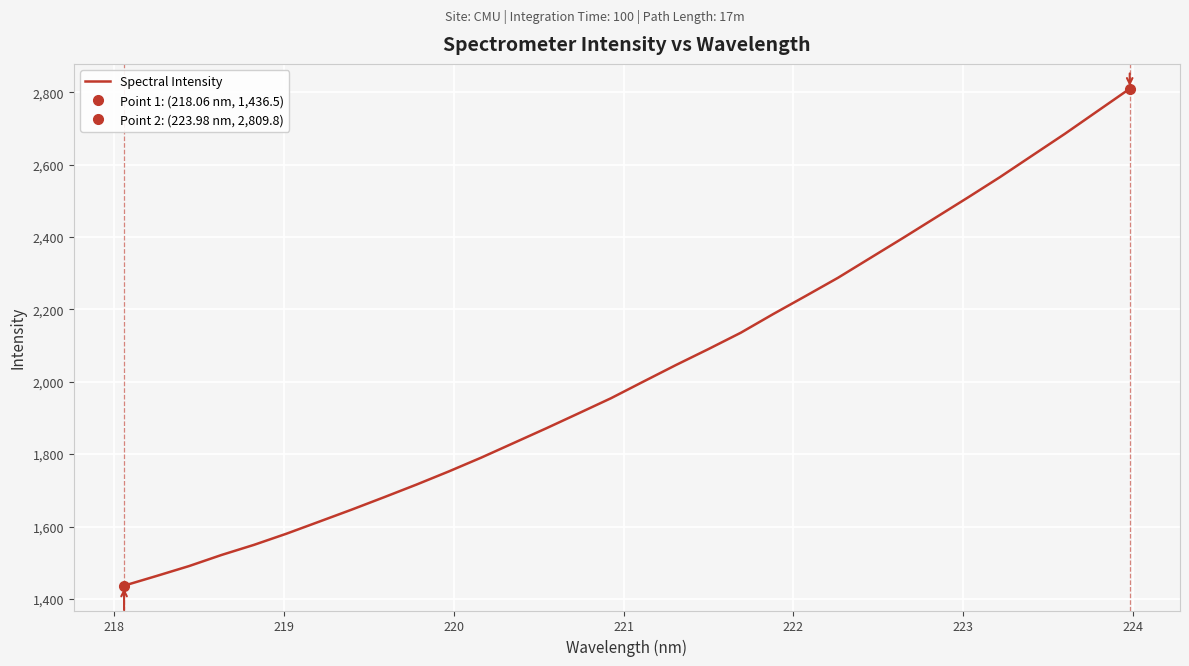

Reading left to right, list all the values displayed in this chart.

1436.5	1463.3	1490.6	1521.3	1549.3	1580.1	1613.1	1646.3	1680.6	1715.6	1752.1	1790.3	1830.7	1871.2	1912.7	1954.5	2000.6	2046.1	2090.2	2135.4	2187.1	2236.9	2287.4	2342.3	2397.1	2453.0	2508.9	2565.8	2625.6	2685.3	2747.6	2809.8